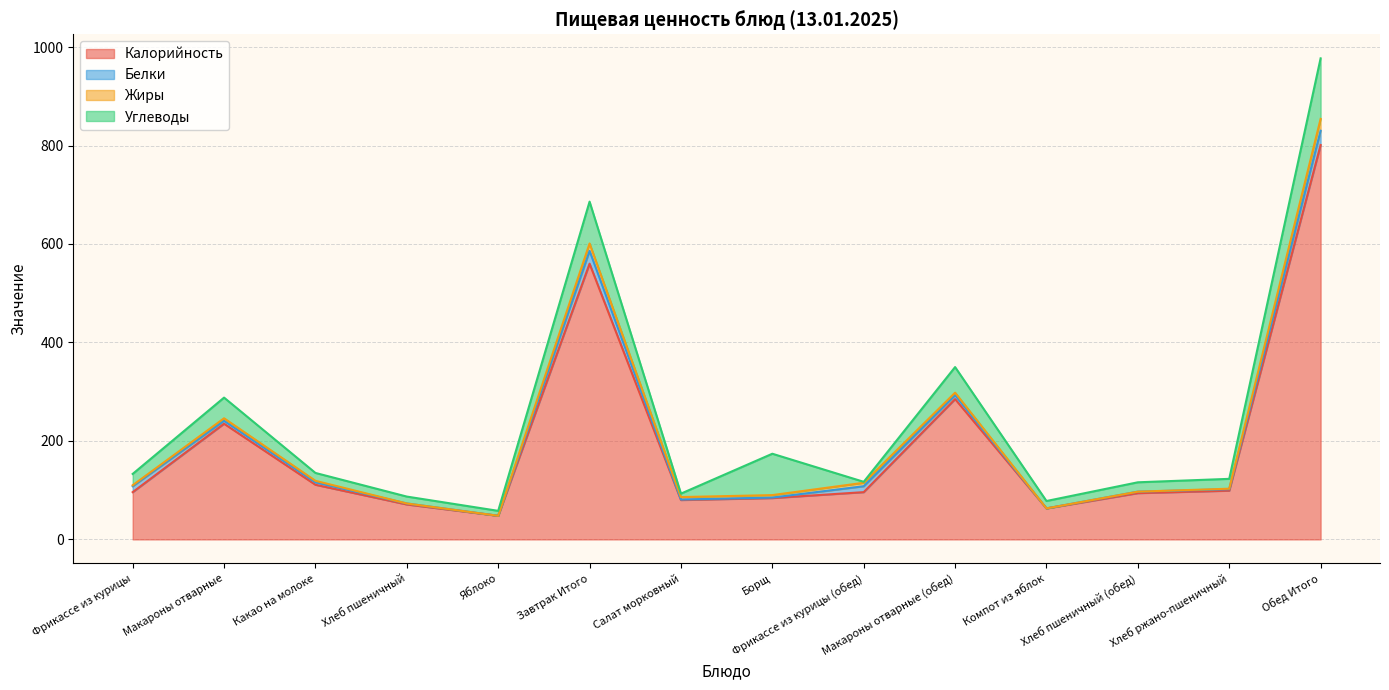

How many values in the Калорийность series exceed 96?

6